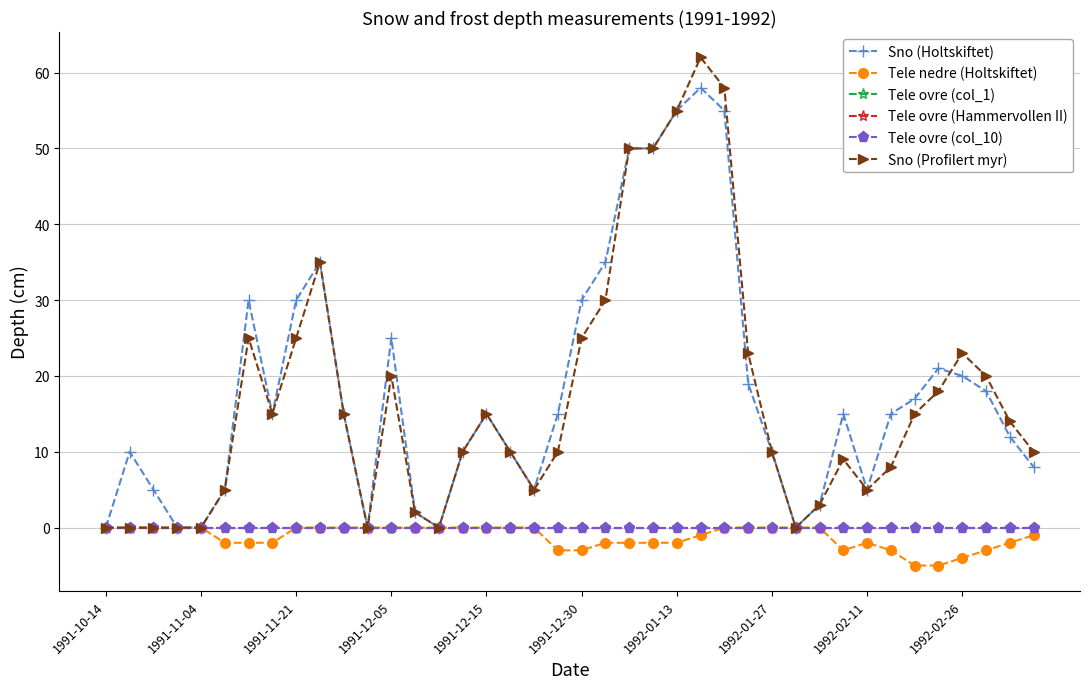

At how many categories does at least one series exceed 44?

5